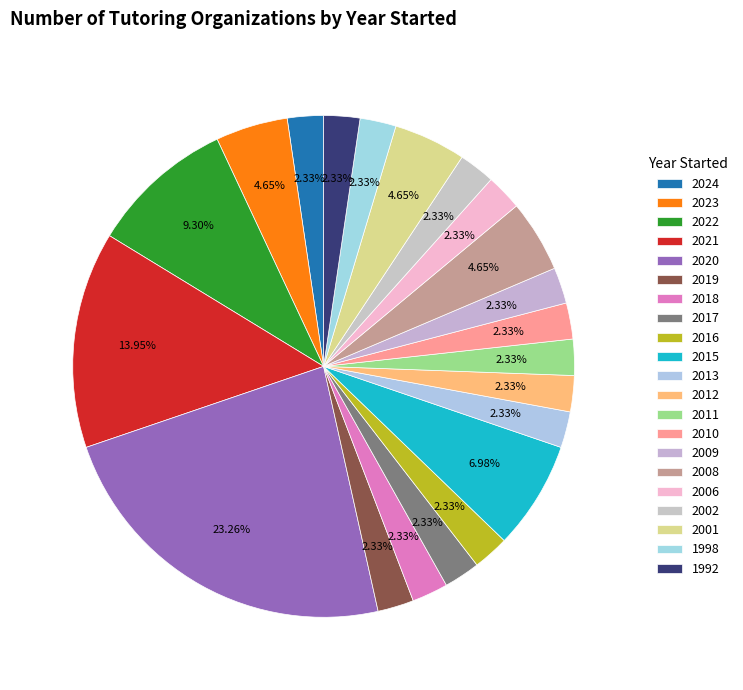

Do 2019 and 2021 together represent more than half of the pie?

No